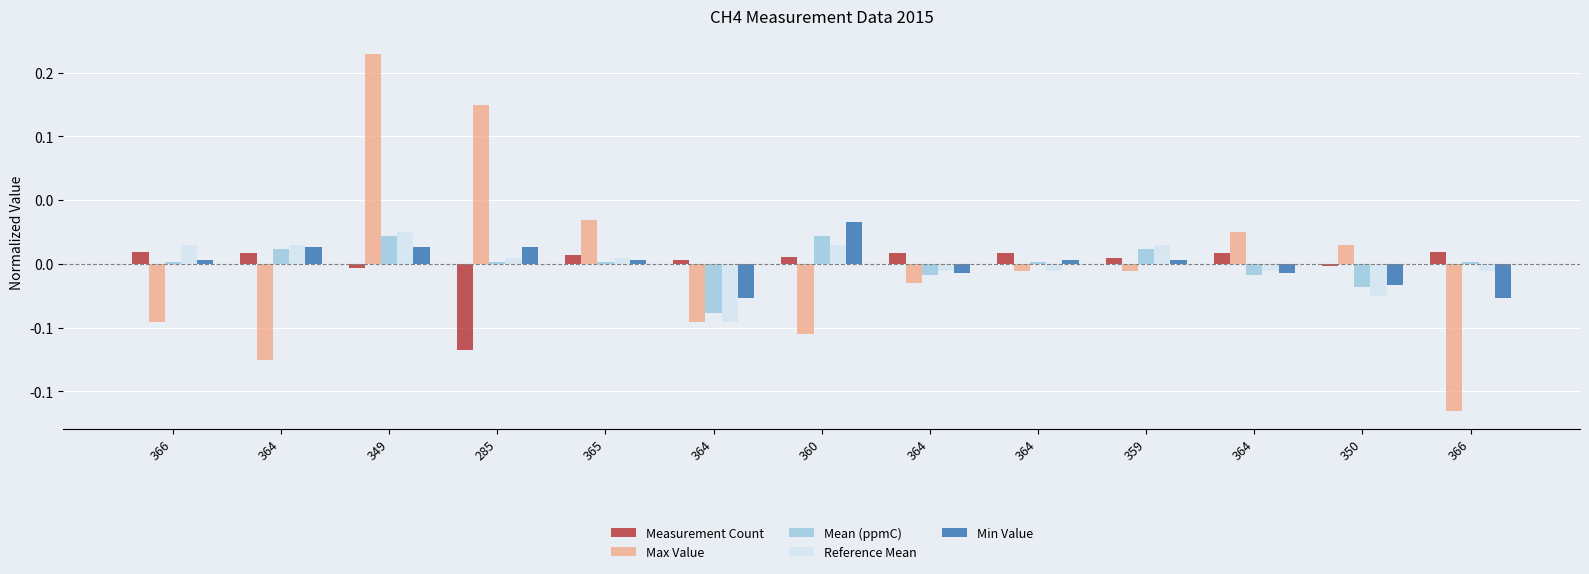

What is the difference between the maximum and minimum values in the Measurement Count series?

0.1